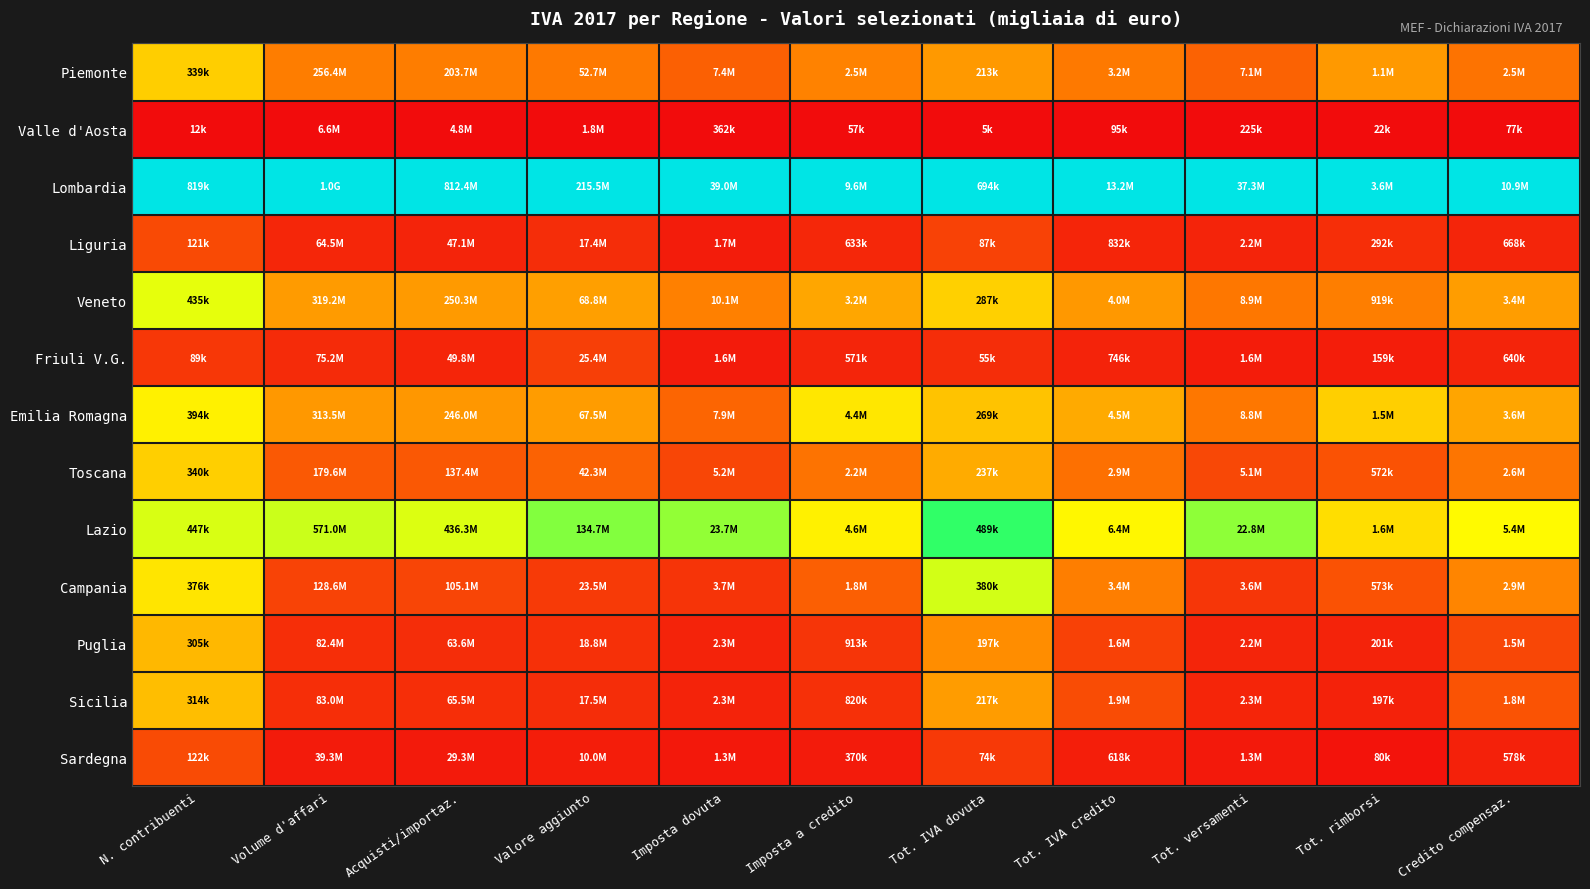

Reading right to left, what are all the values shown in this chart?

Piemonte: Credito compensaz.=0.2	Tot. rimborsi=0.3	Tot. versamenti=0.2	Tot. IVA credito=0.2	Tot. IVA dovuta=0.3	Imposta a credito=0.3	Imposta dovuta=0.2	Valore aggiunto=0.2	Acquisti/importaz.=0.2	Volume d'affari=0.2	N. contribuenti=0.4
Valle d'Aosta: Credito compensaz.=0.0	Tot. rimborsi=0.0	Tot. versamenti=0.0	Tot. IVA credito=0.0	Tot. IVA dovuta=0.0	Imposta a credito=0.0	Imposta dovuta=0.0	Valore aggiunto=0.0	Acquisti/importaz.=0.0	Volume d'affari=0.0	N. contribuenti=0.0
Lombardia: Credito compensaz.=1.0	Tot. rimborsi=1.0	Tot. versamenti=1.0	Tot. IVA credito=1.0	Tot. IVA dovuta=1.0	Imposta a credito=1.0	Imposta dovuta=1.0	Valore aggiunto=1.0	Acquisti/importaz.=1.0	Volume d'affari=1.0	N. contribuenti=1.0
Liguria: Credito compensaz.=0.1	Tot. rimborsi=0.1	Tot. versamenti=0.1	Tot. IVA credito=0.1	Tot. IVA dovuta=0.1	Imposta a credito=0.1	Imposta dovuta=0.0	Valore aggiunto=0.1	Acquisti/importaz.=0.1	Volume d'affari=0.1	N. contribuenti=0.1
Veneto: Credito compensaz.=0.3	Tot. rimborsi=0.2	Tot. versamenti=0.2	Tot. IVA credito=0.3	Tot. IVA dovuta=0.4	Imposta a credito=0.3	Imposta dovuta=0.3	Valore aggiunto=0.3	Acquisti/importaz.=0.3	Volume d'affari=0.3	N. contribuenti=0.5
Friuli V.G.: Credito compensaz.=0.1	Tot. rimborsi=0.0	Tot. versamenti=0.0	Tot. IVA credito=0.0	Tot. IVA dovuta=0.1	Imposta a credito=0.1	Imposta dovuta=0.0	Valore aggiunto=0.1	Acquisti/importaz.=0.1	Volume d'affari=0.1	N. contribuenti=0.1
Emilia Romagna: Credito compensaz.=0.3	Tot. rimborsi=0.4	Tot. versamenti=0.2	Tot. IVA credito=0.3	Tot. IVA dovuta=0.4	Imposta a credito=0.5	Imposta dovuta=0.2	Valore aggiunto=0.3	Acquisti/importaz.=0.3	Volume d'affari=0.3	N. contribuenti=0.5
Toscana: Credito compensaz.=0.2	Tot. rimborsi=0.2	Tot. versamenti=0.1	Tot. IVA credito=0.2	Tot. IVA dovuta=0.3	Imposta a credito=0.2	Imposta dovuta=0.1	Valore aggiunto=0.2	Acquisti/importaz.=0.2	Volume d'affari=0.2	N. contribuenti=0.4
Lazio: Credito compensaz.=0.5	Tot. rimborsi=0.4	Tot. versamenti=0.6	Tot. IVA credito=0.5	Tot. IVA dovuta=0.7	Imposta a credito=0.5	Imposta dovuta=0.6	Valore aggiunto=0.6	Acquisti/importaz.=0.5	Volume d'affari=0.6	N. contribuenti=0.5
Campania: Credito compensaz.=0.3	Tot. rimborsi=0.2	Tot. versamenti=0.1	Tot. IVA credito=0.2	Tot. IVA dovuta=0.5	Imposta a credito=0.2	Imposta dovuta=0.1	Valore aggiunto=0.1	Acquisti/importaz.=0.1	Volume d'affari=0.1	N. contribuenti=0.5
Puglia: Credito compensaz.=0.1	Tot. rimborsi=0.0	Tot. versamenti=0.1	Tot. IVA credito=0.1	Tot. IVA dovuta=0.3	Imposta a credito=0.1	Imposta dovuta=0.0	Valore aggiunto=0.1	Acquisti/importaz.=0.1	Volume d'affari=0.1	N. contribuenti=0.4
Sicilia: Credito compensaz.=0.2	Tot. rimborsi=0.0	Tot. versamenti=0.1	Tot. IVA credito=0.1	Tot. IVA dovuta=0.3	Imposta a credito=0.1	Imposta dovuta=0.1	Valore aggiunto=0.1	Acquisti/importaz.=0.1	Volume d'affari=0.1	N. contribuenti=0.4
Sardegna: Credito compensaz.=0.0	Tot. rimborsi=0.0	Tot. versamenti=0.0	Tot. IVA credito=0.0	Tot. IVA dovuta=0.1	Imposta a credito=0.0	Imposta dovuta=0.0	Valore aggiunto=0.0	Acquisti/importaz.=0.0	Volume d'affari=0.0	N. contribuenti=0.1